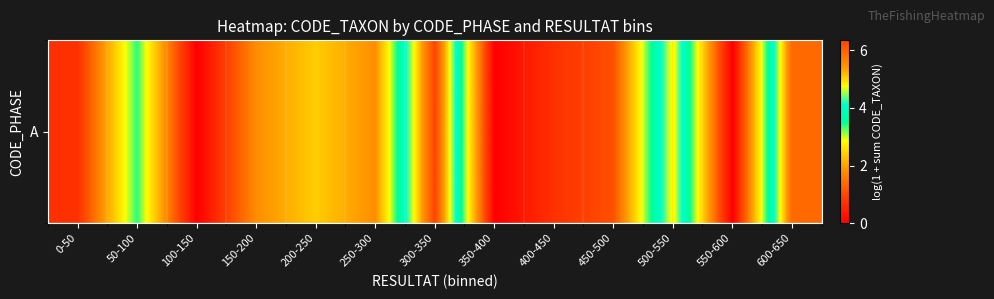

Rank the categories by value from highest to lowest.

300-350, 600-650, 500-550, 50-100, 200-250, 150-200, 250-300, 450-500, 0-50, 400-450, 100-150, 350-400, 550-600